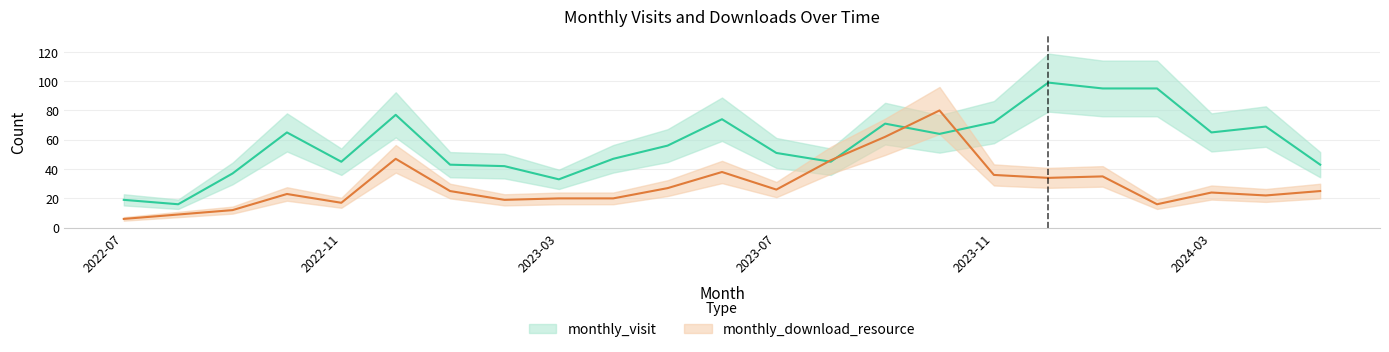

How many values in the monthly_download_resource series exceed 25?

10